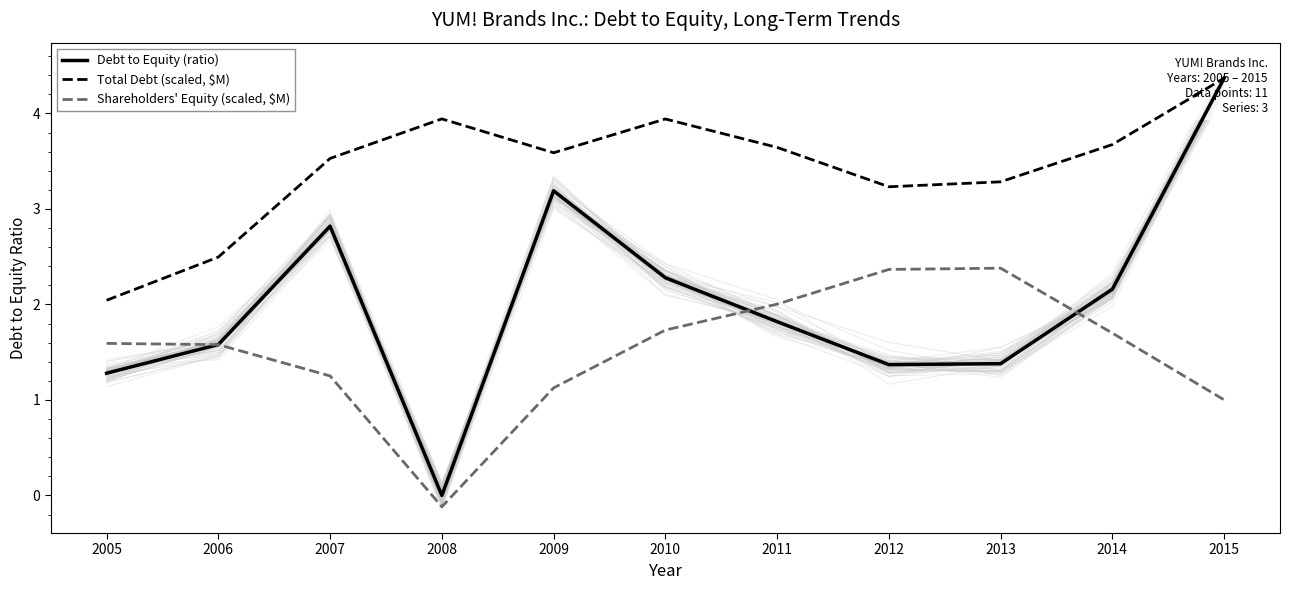

What is the approximate value of Shareholders' Equity (scaled, $M) at 2009?

1.1